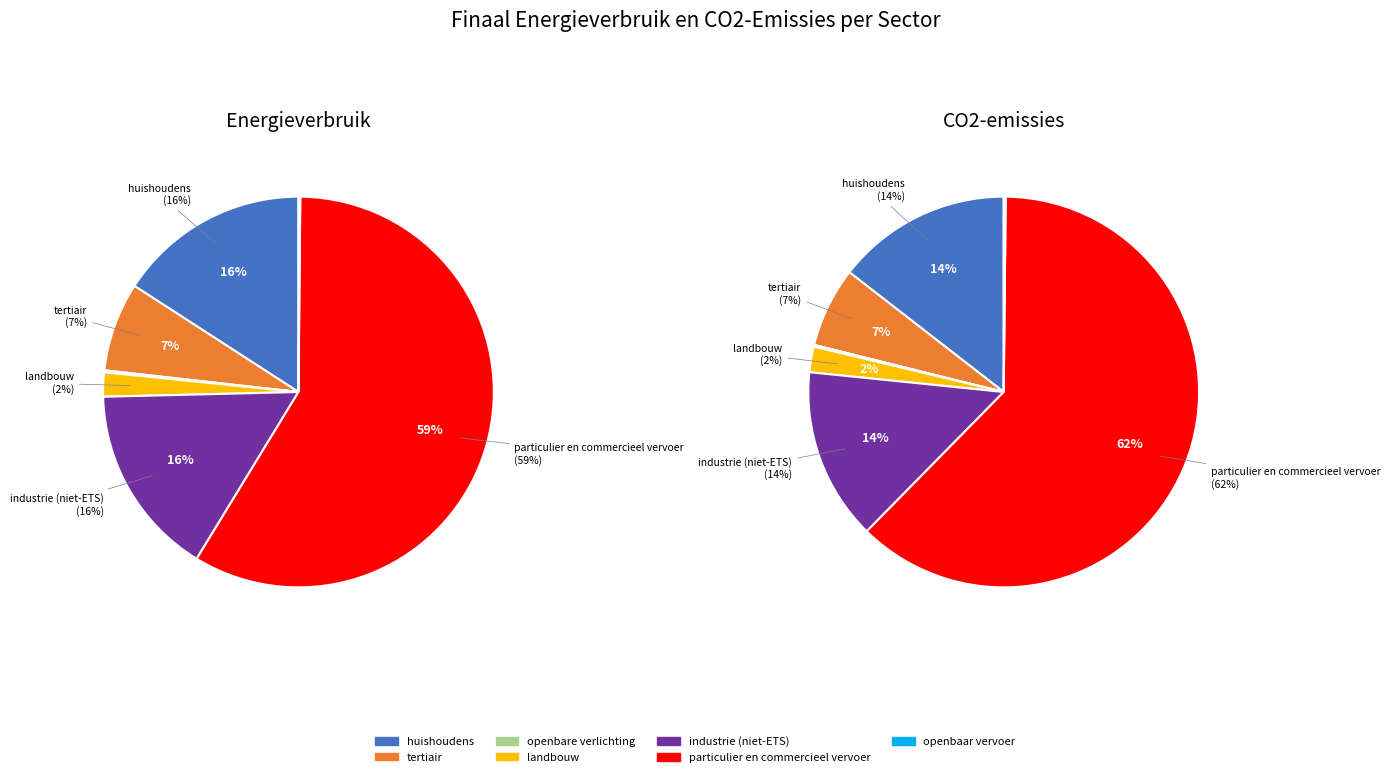

Which slice is the largest?

particulier en commercieel vervoer